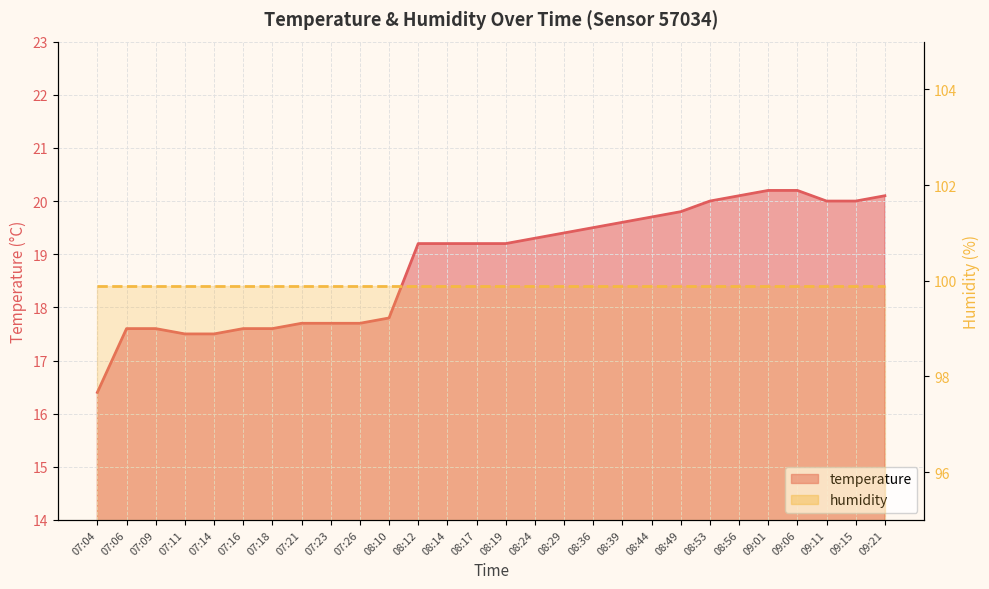

List the labels in order of value, smallest first.

07:04, 07:11, 07:14, 07:06, 07:09, 07:16, 07:18, 07:21, 07:23, 07:26, 08:10, 08:12, 08:14, 08:17, 08:19, 08:24, 08:29, 08:36, 08:39, 08:44, 08:49, 08:53, 09:11, 09:15, 08:56, 09:21, 09:01, 09:06